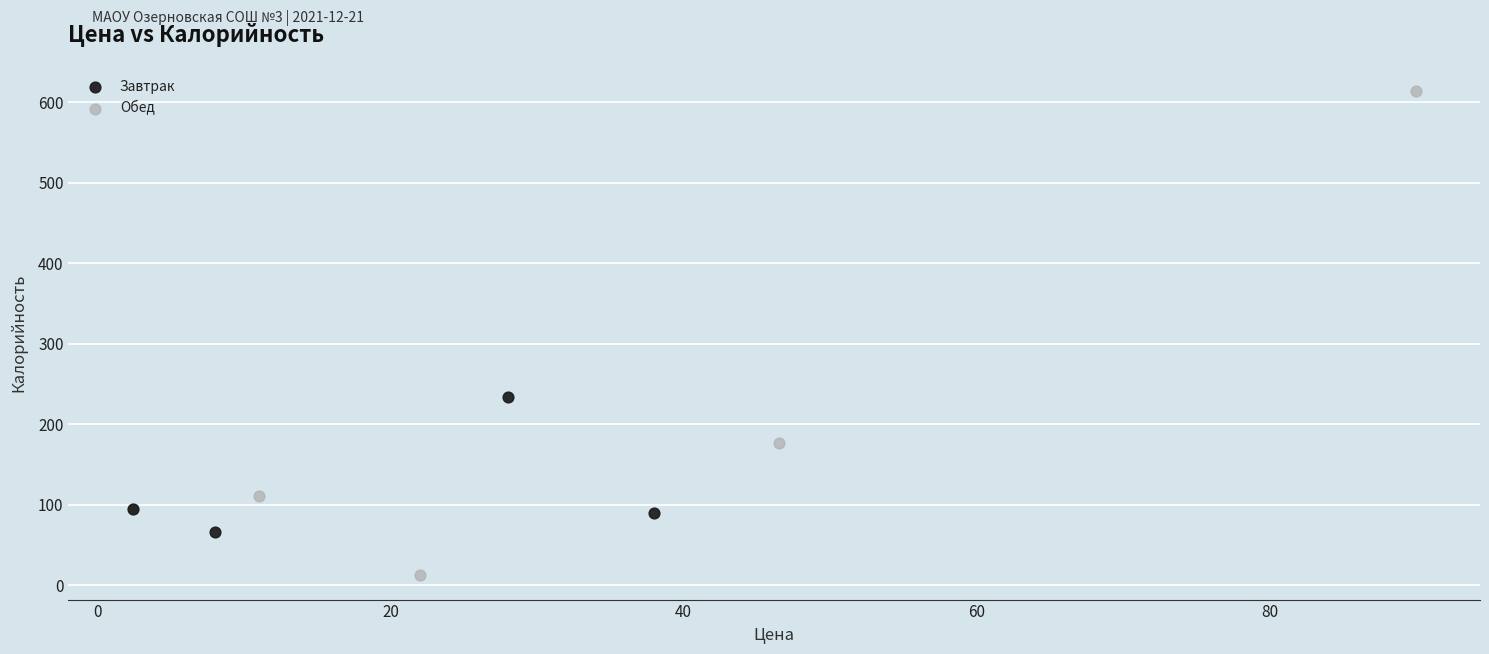

What are all the series names shown in the legend?

Завтрак, Обед